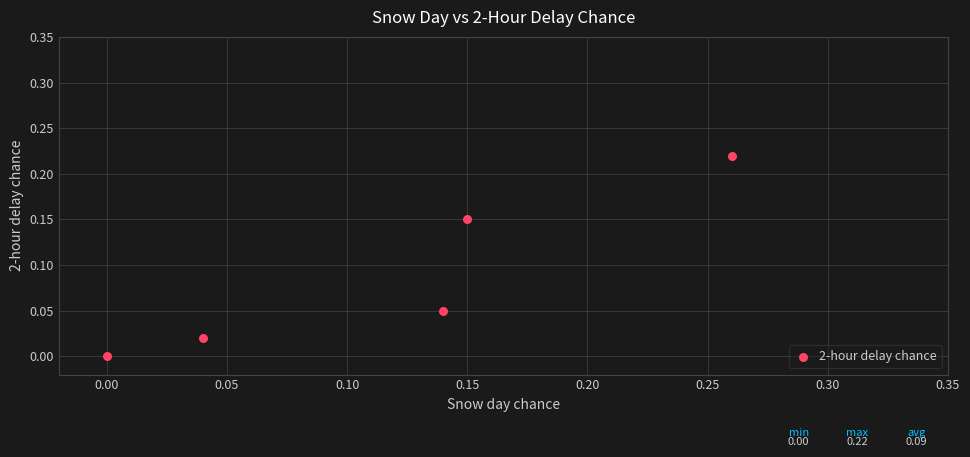

What is the range of X values (max minus min)?

0.3